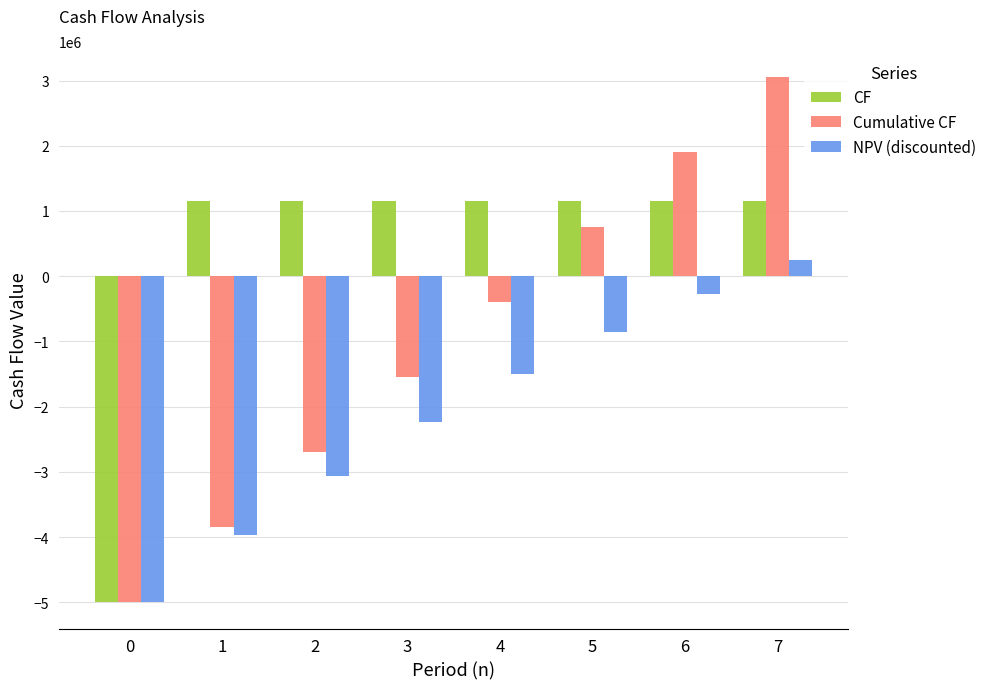

What is the value of the NPV (discounted) bar at the 3rd from the left?

-3056441.3